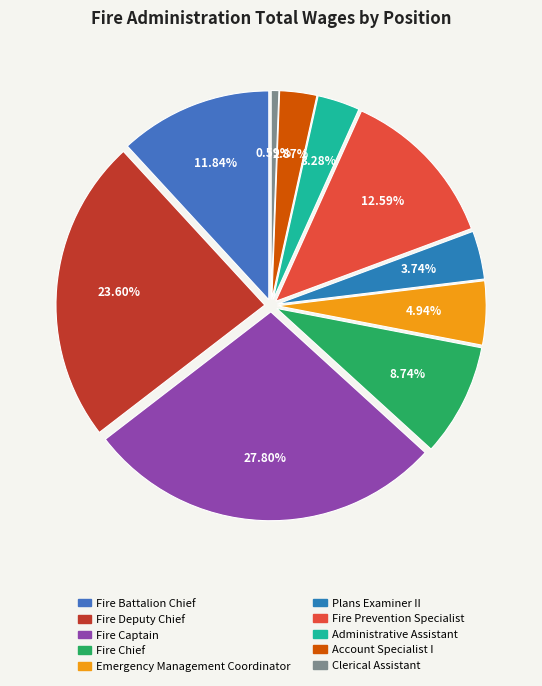

The Emergency Management Coordinator slice represents 1% of the pie. True or false?

False